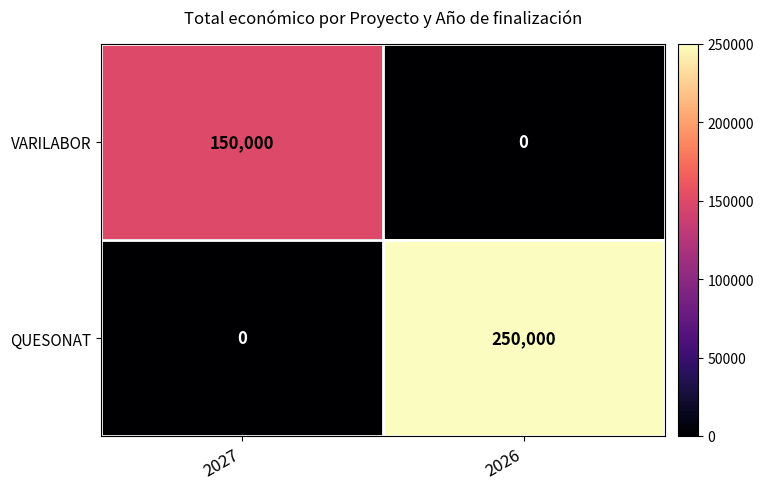

Which series has the widest spread of values?

QUESONAT